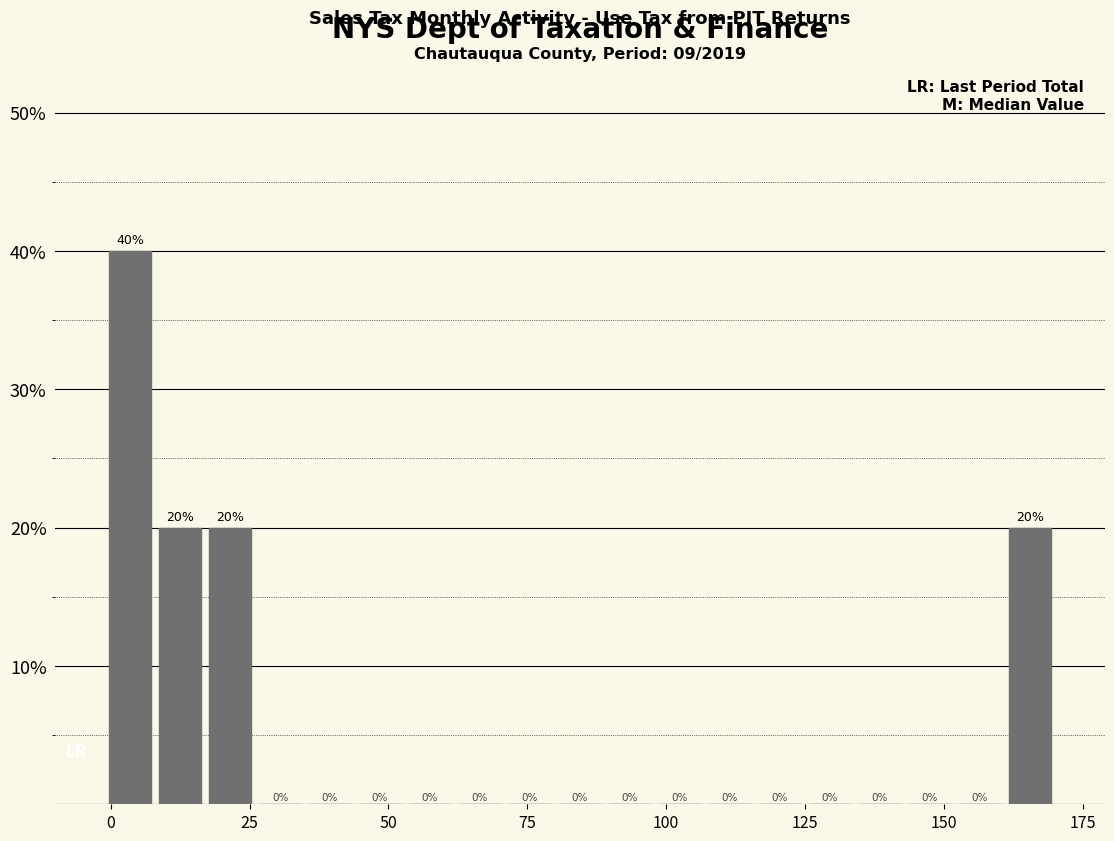

Read against the x-axis, roughly where is the centre of the tallest bar?

5